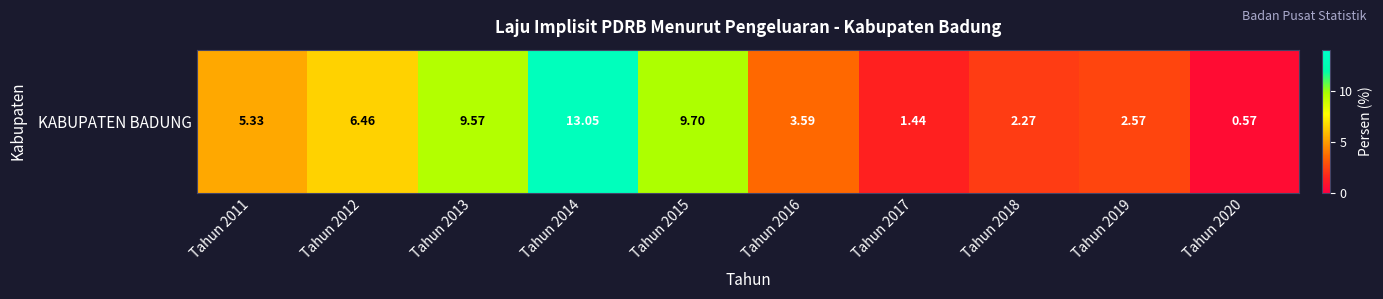

How many data points are less than 5?

5